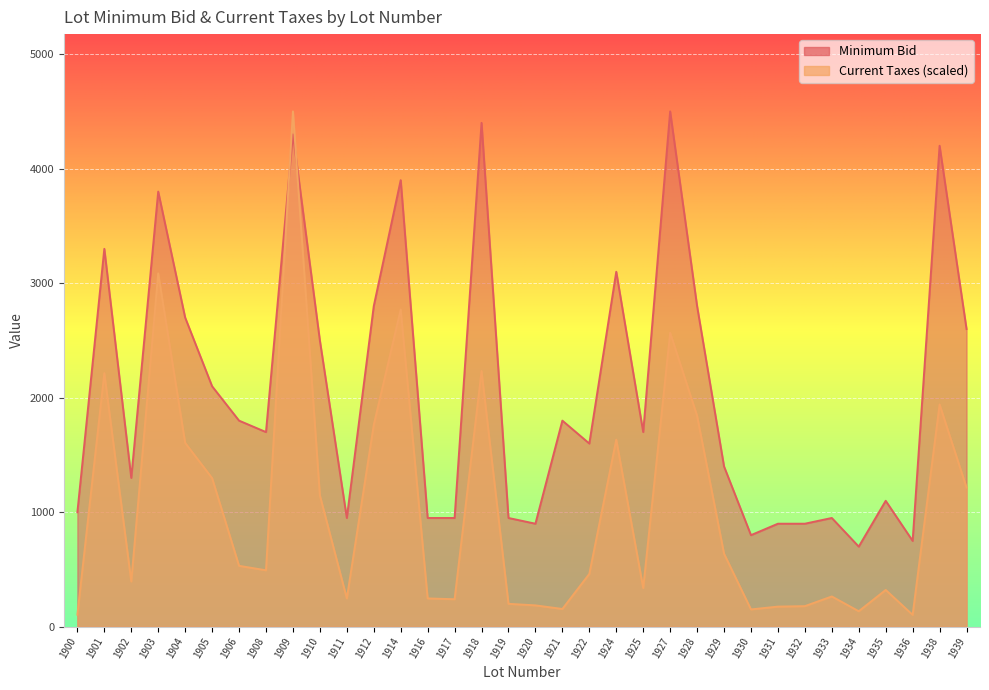

Reading left to right, list all the values displayed in this chart.

Minimum Bid: 1900=1000.0	1901=3300.0	1902=1300.0	1903=3800.0	1904=2700.0	1905=2100.0	1906=1800.0	1908=1700.0	1909=4300.0	1910=2500.0	1911=950.0	1912=2800.0	1914=3900.0	1916=950.0	1917=950.0	1918=4400.0	1919=950.0	1920=900.0	1921=1800.0	1922=1600.0	1924=3100.0	1925=1700.0	1927=4500.0	1928=2800.0	1929=1400.0	1930=800.0	1931=900.0	1932=900.0	1933=950.0	1934=700.0	1935=1100.0	1936=750.0	1938=4200.0	1939=2600.0
Current Taxes: 1900=105.5	1901=2214.8	1902=395.4	1903=3085.9	1904=1606.1	1905=1298.0	1906=532.3	1908=493.2	1909=4500.0	1910=1147.4	1911=247.7	1912=1763.2	1914=2770.6	1916=247.7	1917=240.5	1918=2233.3	1919=200.4	1920=186.9	1921=155.6	1922=461.6	1924=1634.1	1925=338.3	1927=2568.0	1928=1842.3	1929=638.1	1930=151.6	1931=176.2	1932=180.2	1933=264.9	1934=135.7	1935=321.6	1936=104.1	1938=1941.3	1939=1215.5